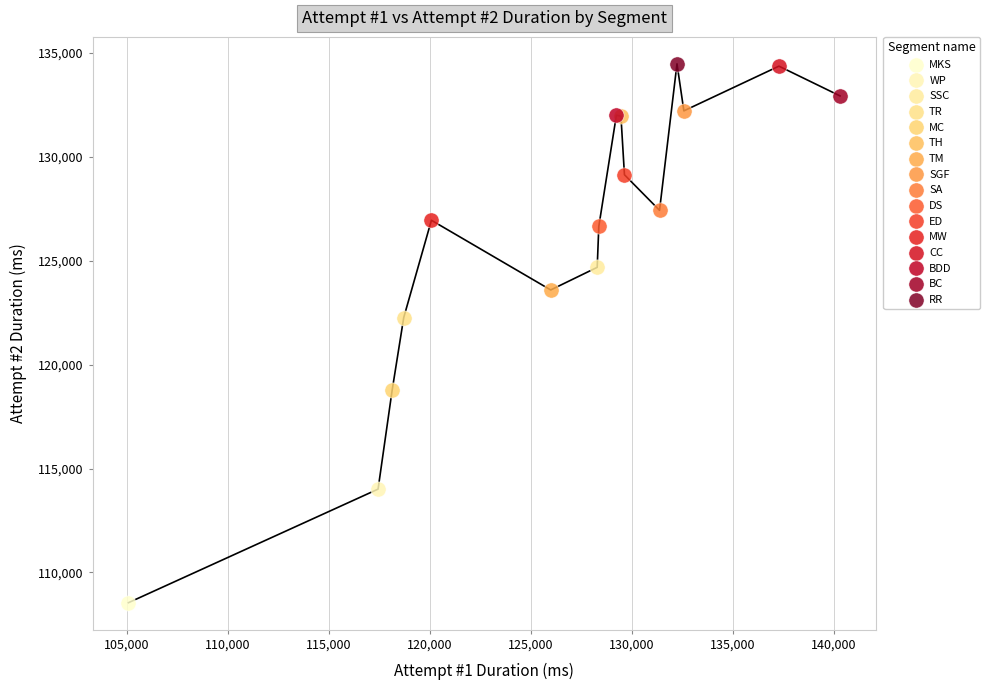

What are all the series names shown in the legend?

MKS, WP, SSC, TR, MC, TH, TM, SGF, SA, DS, ED, MW, CC, BDD, BC, RR